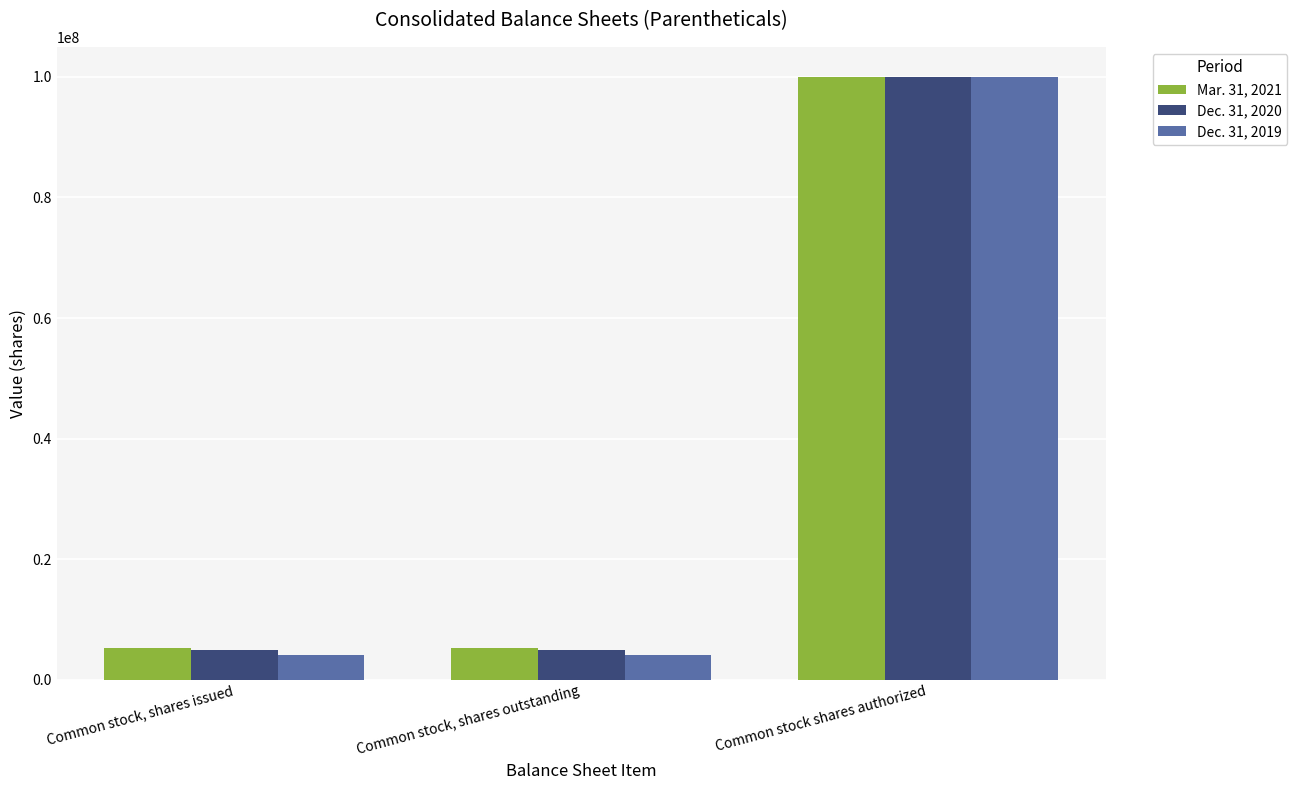

Reading left to right, transcribe all the data shown in this chart.

Mar. 31, 2021: 5198156	5198156	100000000
Dec. 31, 2020: 4997349	4997349	100000000
Dec. 31, 2019: 4111082	4111082	100000000